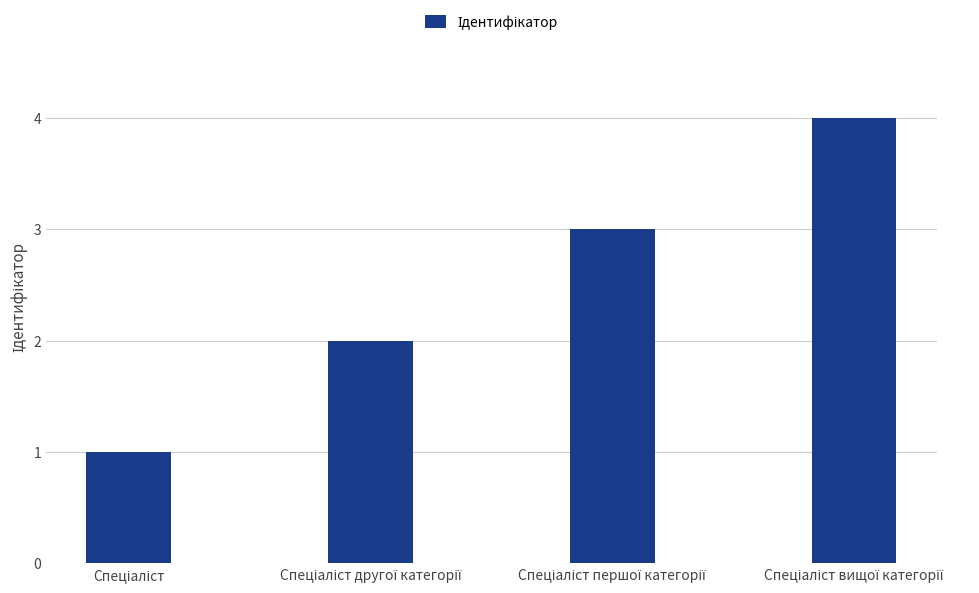

What is the difference between the second highest and second lowest values?

1